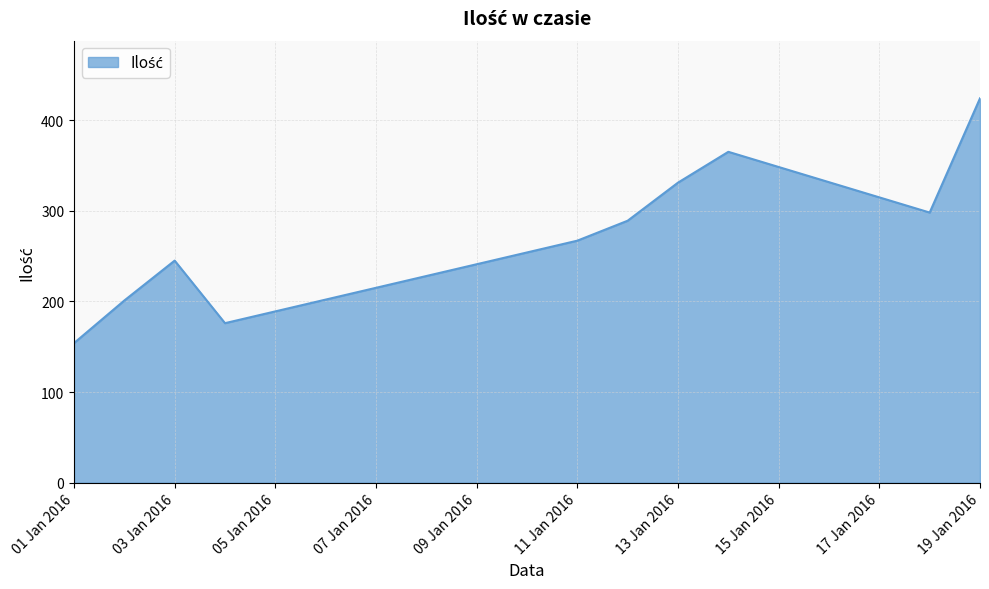

What is the maximum value shown in the chart?

424